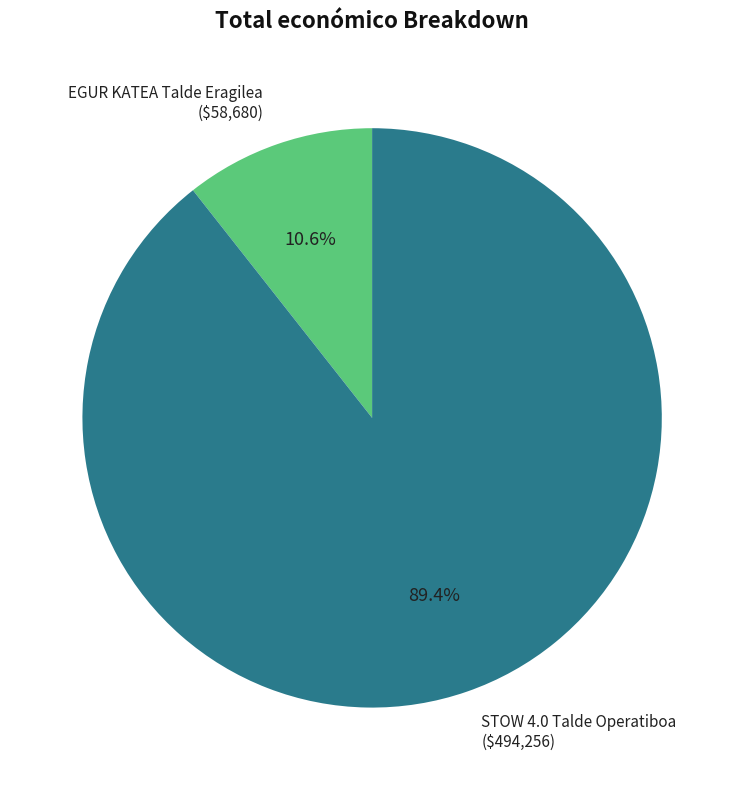

Rank the categories by value from lowest to highest.

EGUR KATEA Talde Eragilea, STOW 4.0 Talde Operatiboa